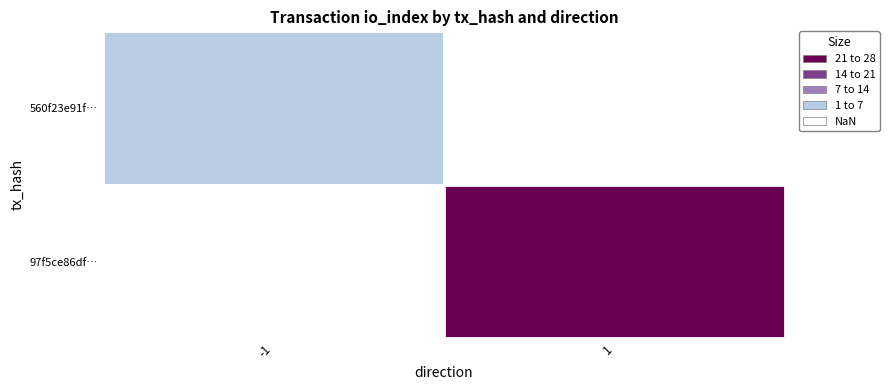

True or false: 97f5ce86df85deb3b0ab29a10b80c8a1a2a4ec5 has a value of 14 at io_index.

False